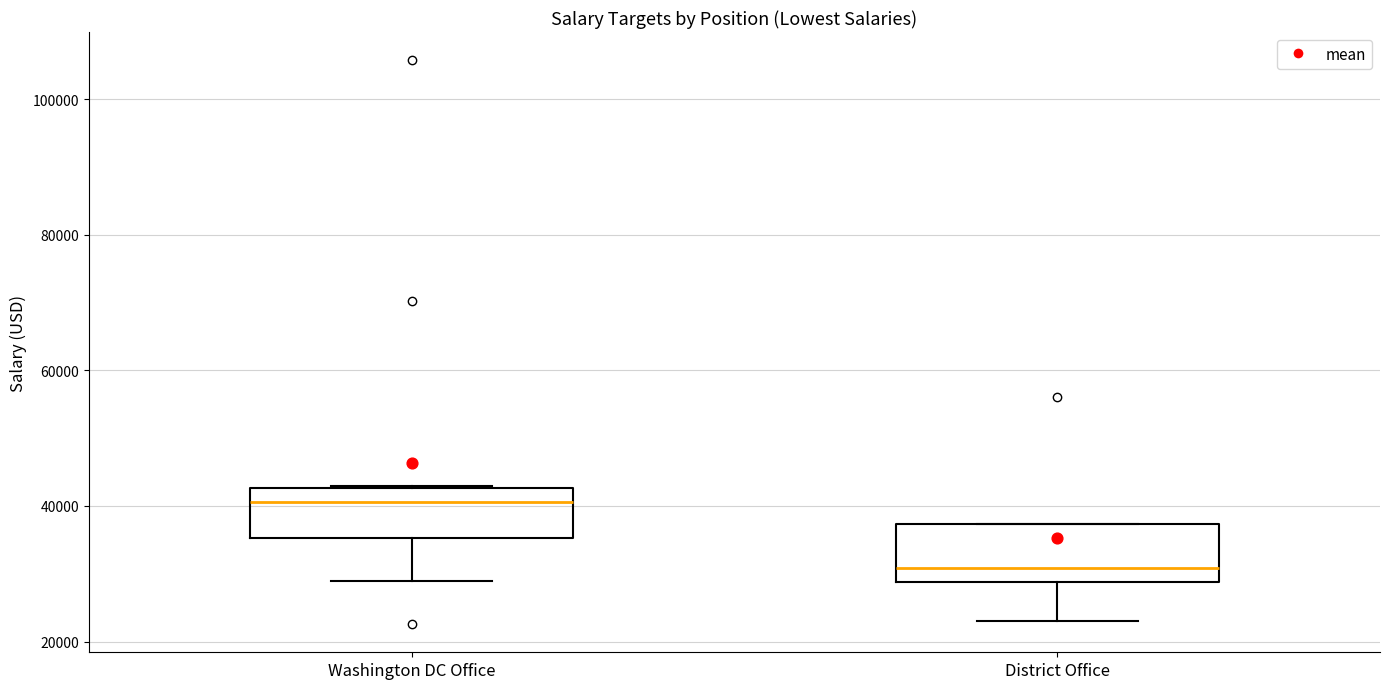

Which box's median line is the highest?

Washington DC Office